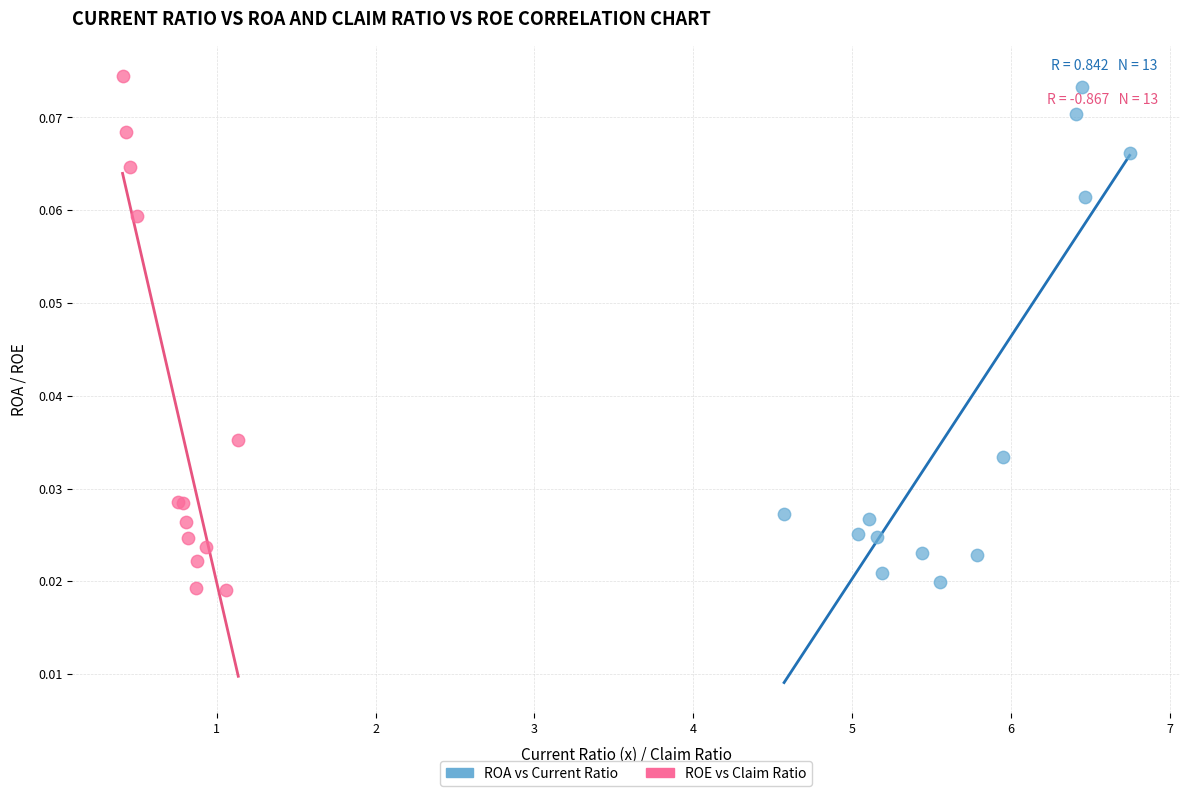

Which series reaches the minimum Y coordinate?

ROE vs Claim Ratio